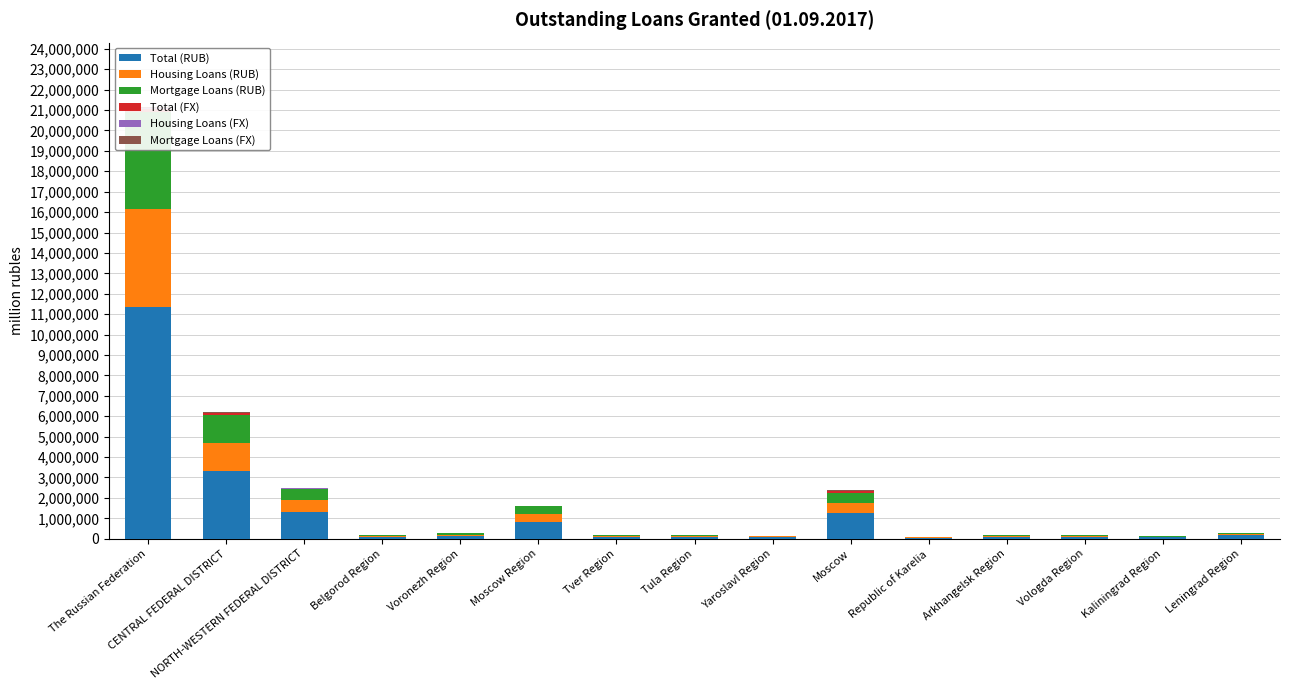

Which series has the largest total across all categories?

Total (RUB)